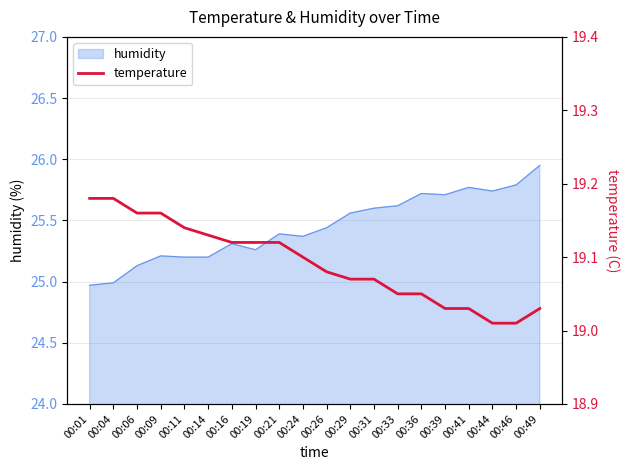

The humidity series shows 25.2 at 00:11. True or false?

True